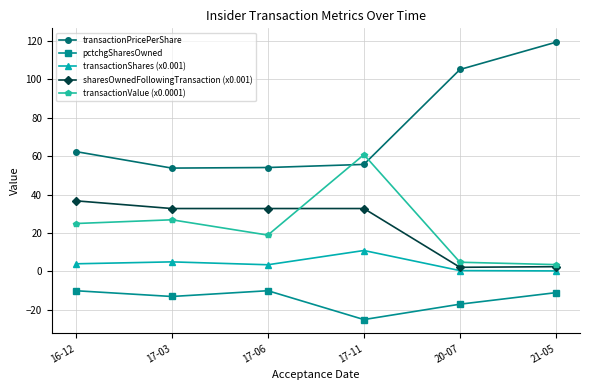

How many lines are shown in the chart?

5